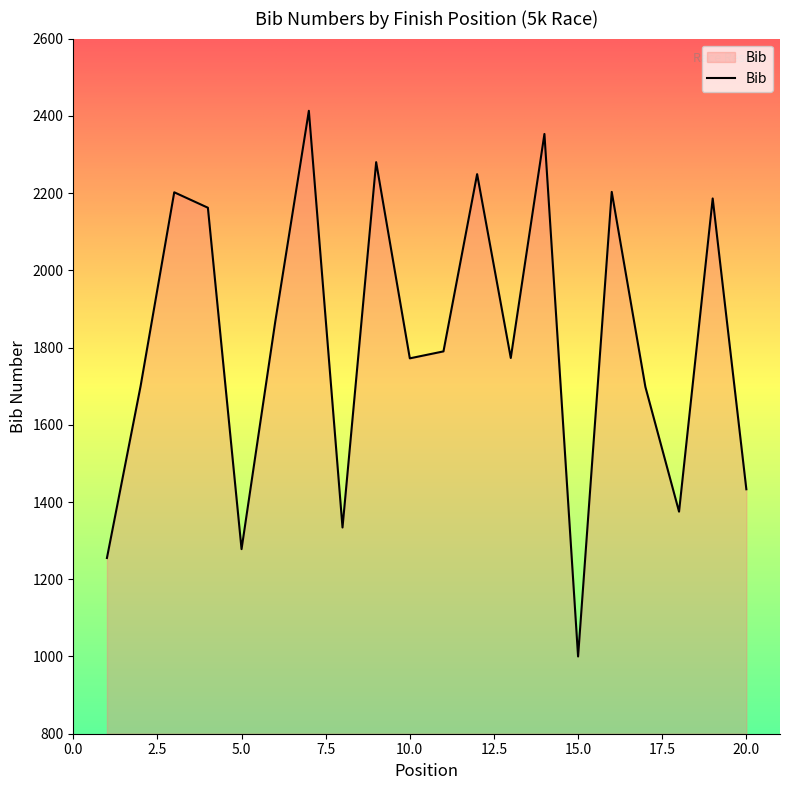

What is the maximum value shown in the chart?

2413